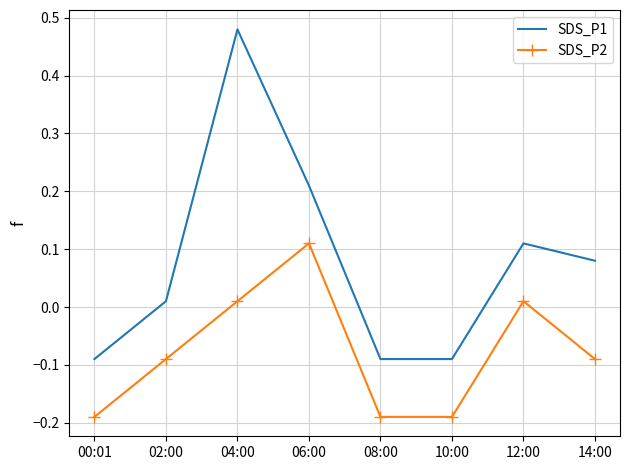

Which series has the largest range (max minus min)?

SDS_P1